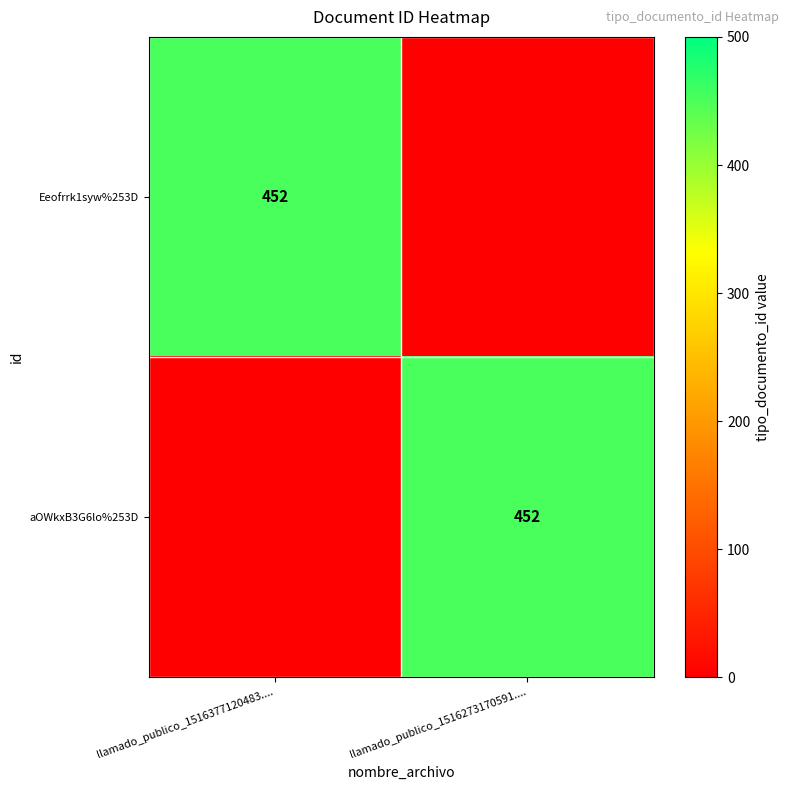

The Eeofrrk1syw%253D series shows 452 at llamado_publico_1516377120483..... True or false?

True